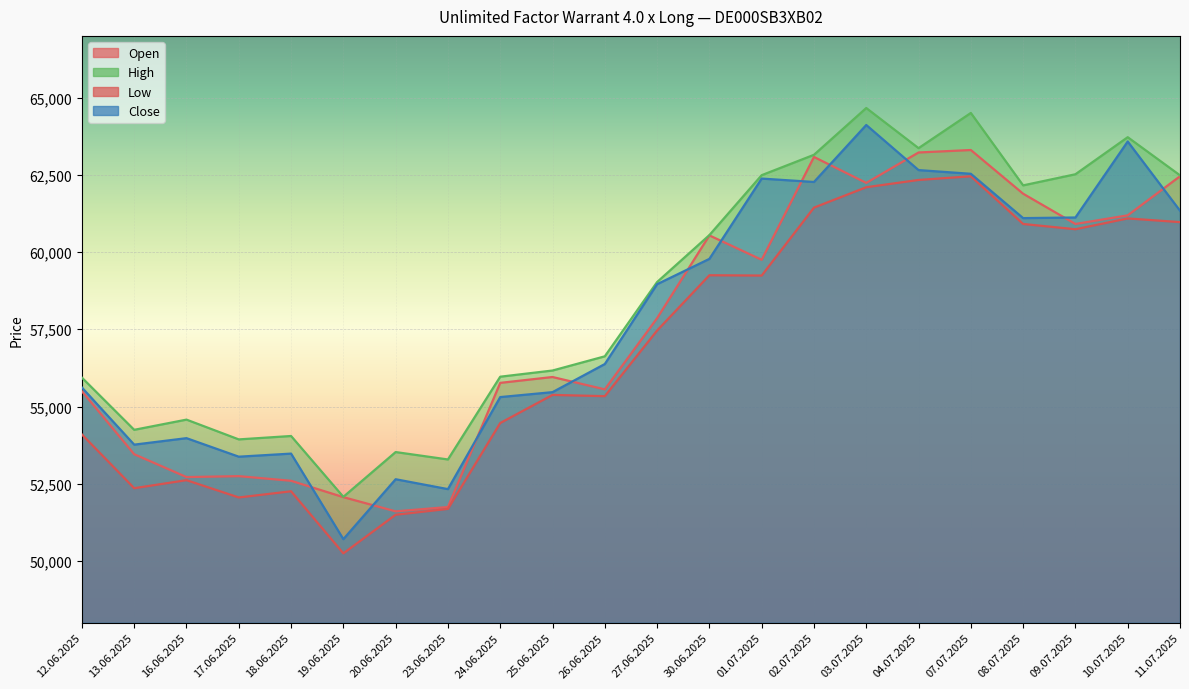

How many values in the Open series exceed 57860?

10